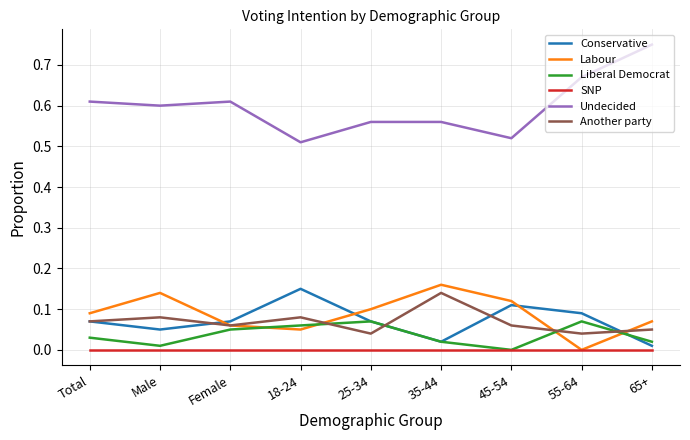

Is it true that Liberal Democrat equals 0.1 at Female?

True